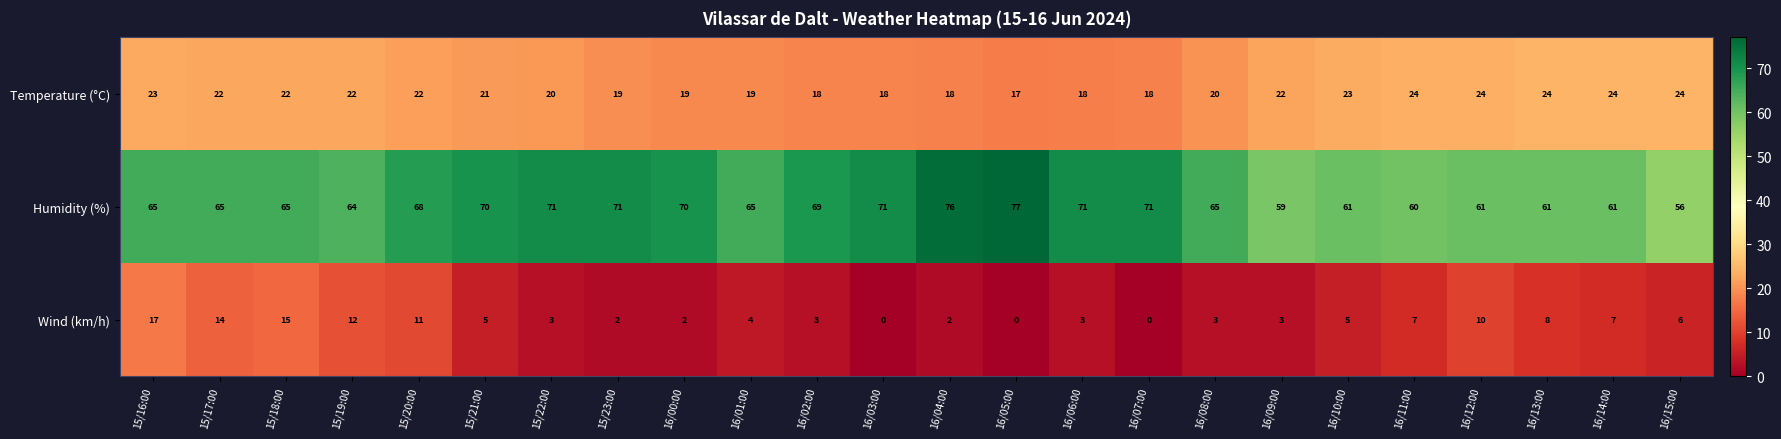

List the series in order of their peak value, highest first.

Humidity (%), Temperature (°C), Wind (km/h)